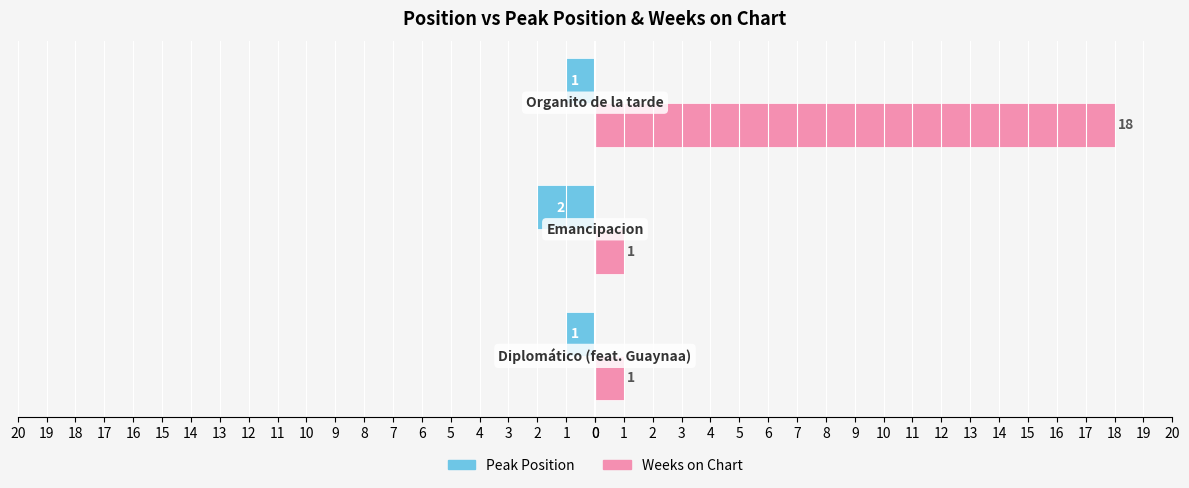

Count the Peak Position values in the range -2 to -1.

3